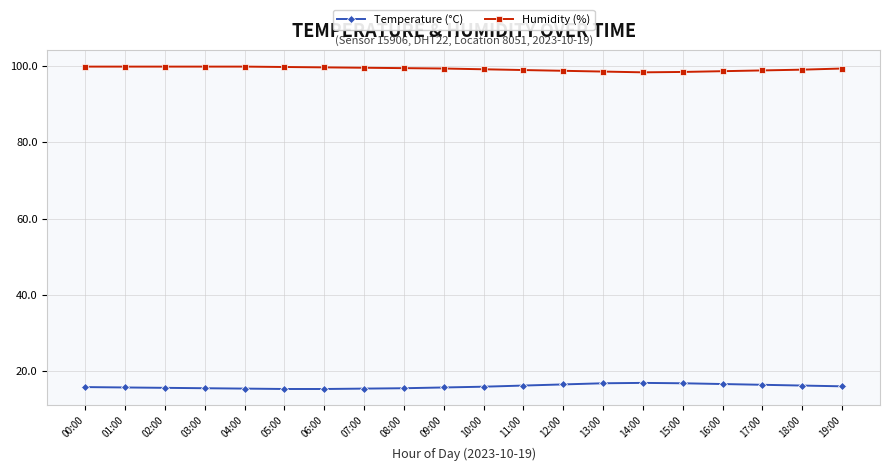

Is the value of Temperature (°C) at 08:00 greater than the value of Humidity (%) at 08:00?

No